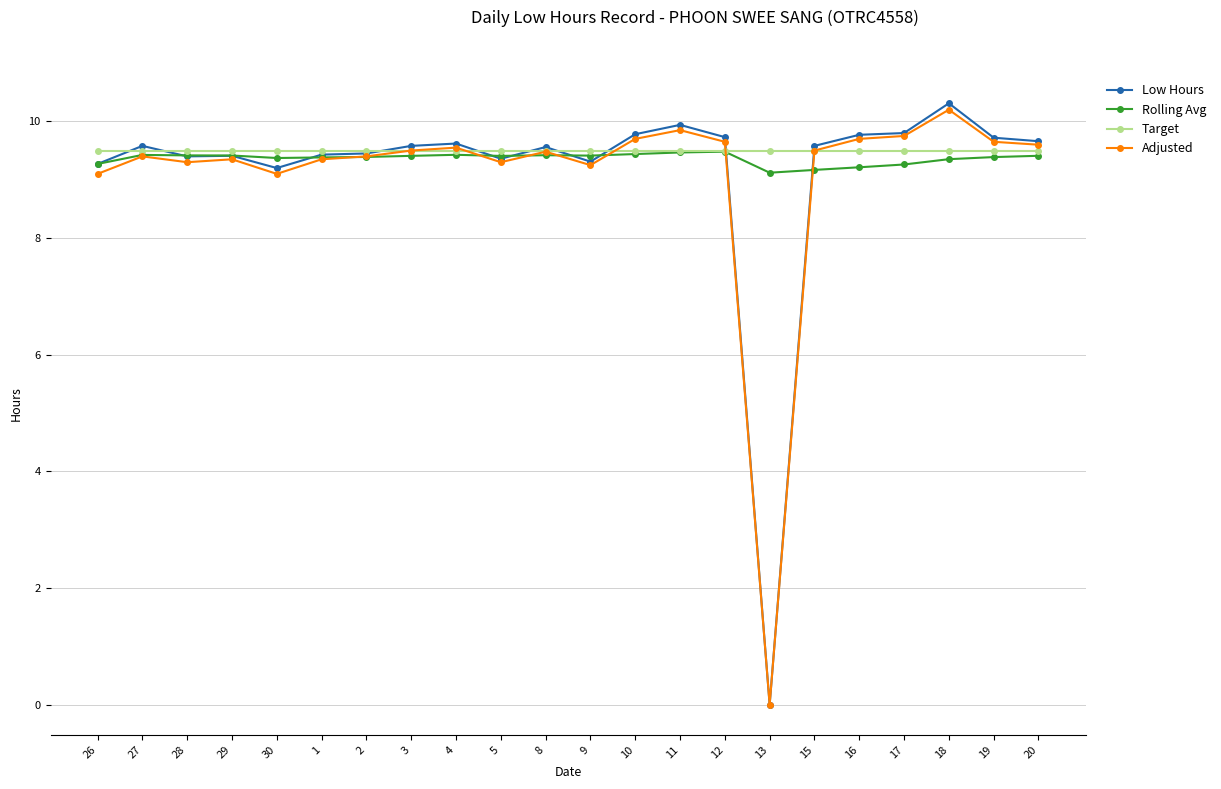

What is the approximate value of Low Hours at 5?

9.4